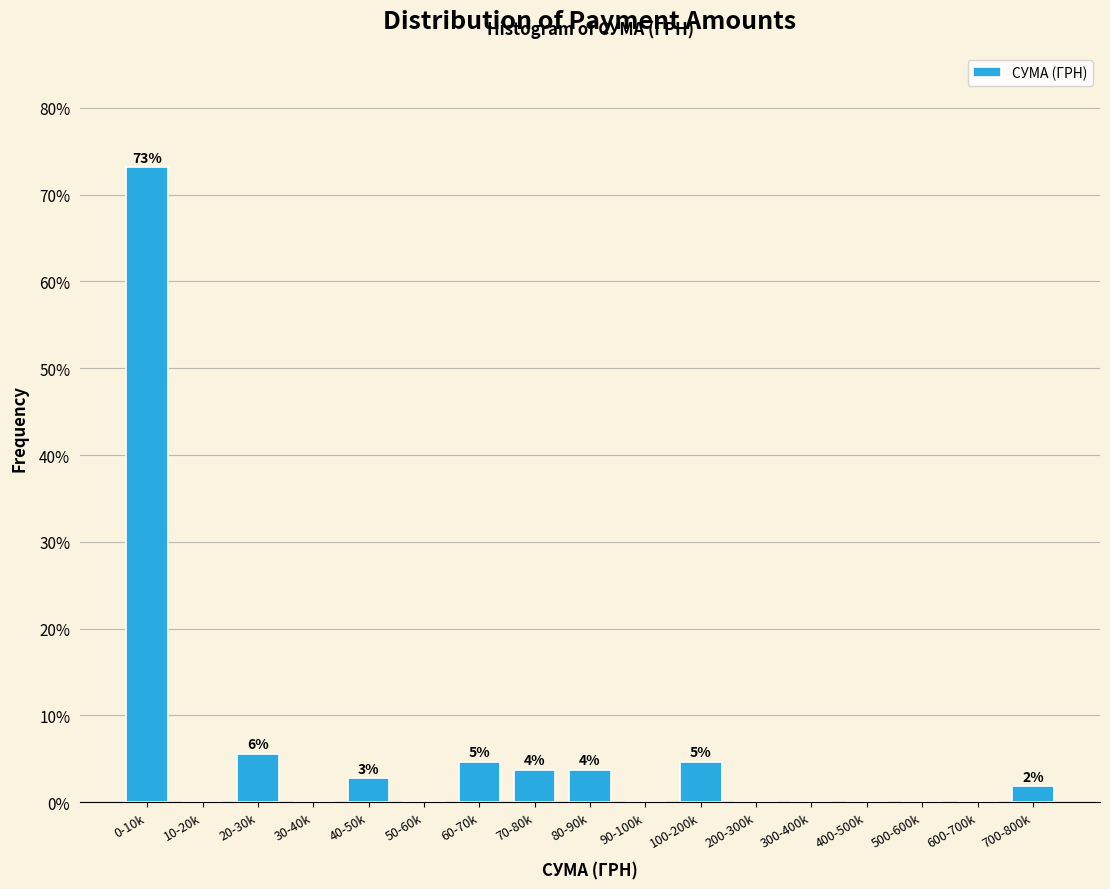

Reading right to left, transcribe all the data shown in this chart.

700-800k=1.9	600-700k=0.0	500-600k=0.0	400-500k=0.0	300-400k=0.0	200-300k=0.0	100-200k=4.6	90-100k=0.0	80-90k=3.7	70-80k=3.7	60-70k=4.6	50-60k=0.0	40-50k=2.8	30-40k=0.0	20-30k=5.6	10-20k=0.0	0-10k=73.1